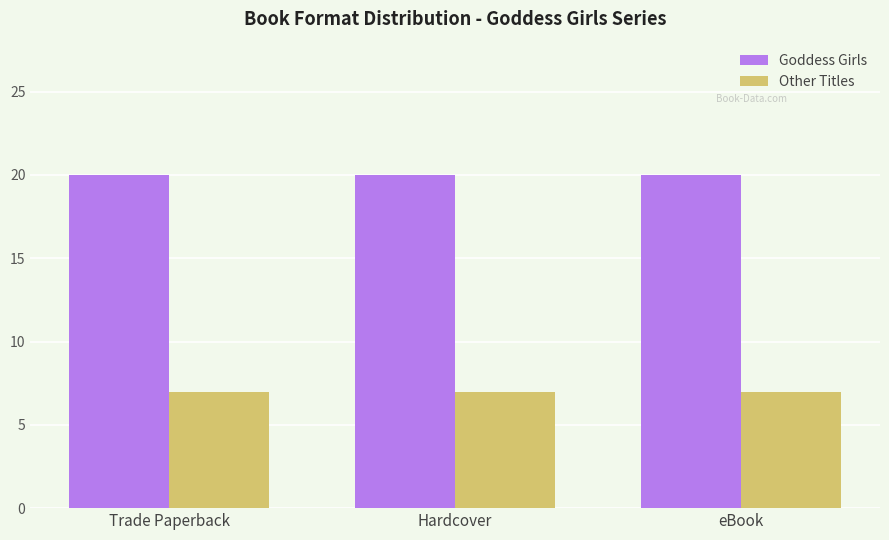

What are all the series names shown in the legend?

Goddess Girls, Other Titles